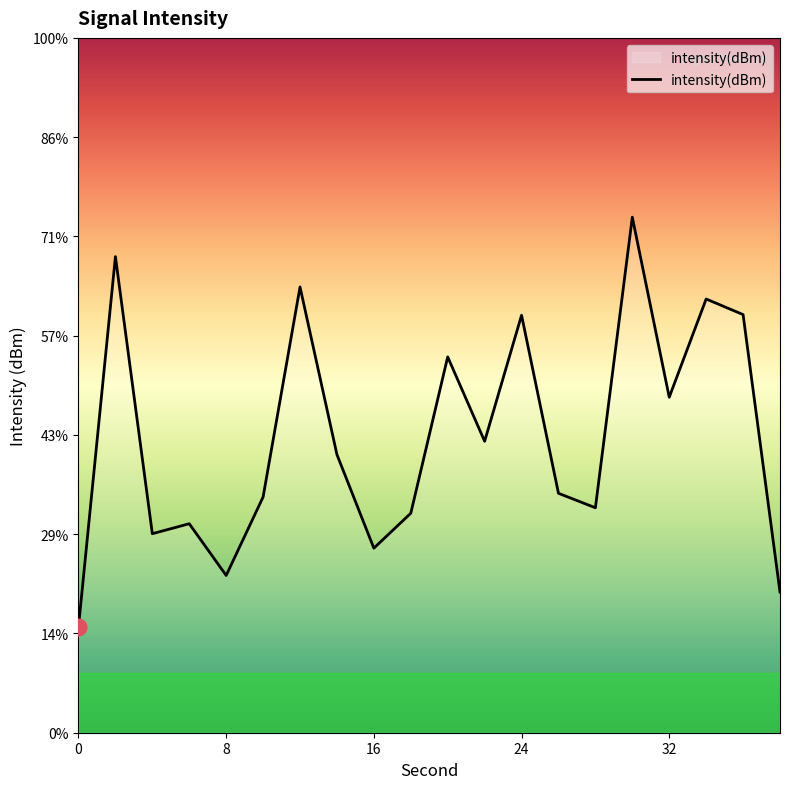

What is the sum of all values?

-2502.6